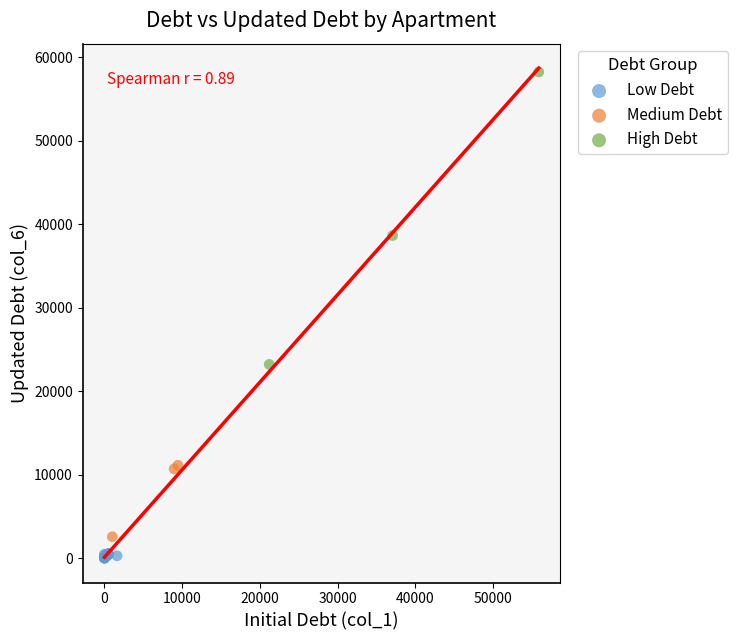

What are all the series names shown in the legend?

Low Debt, Medium Debt, High Debt